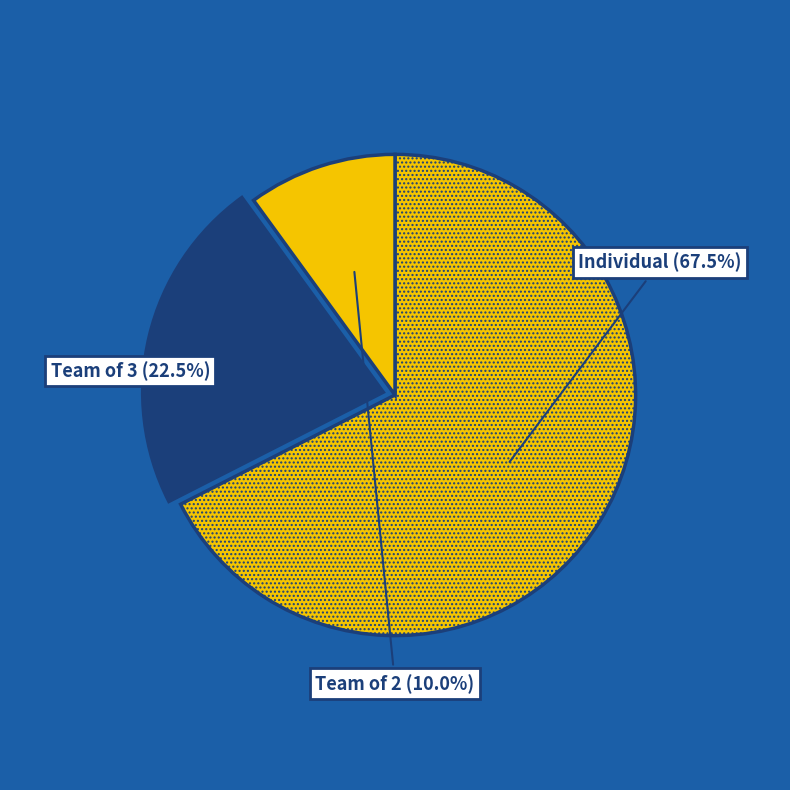

Is it true that Team of 3 is 9% of the pie?

False